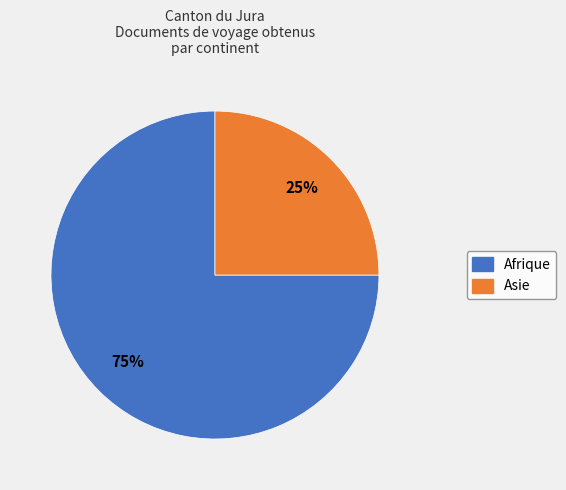

To the nearest percent, what is the average slice percentage?

50%